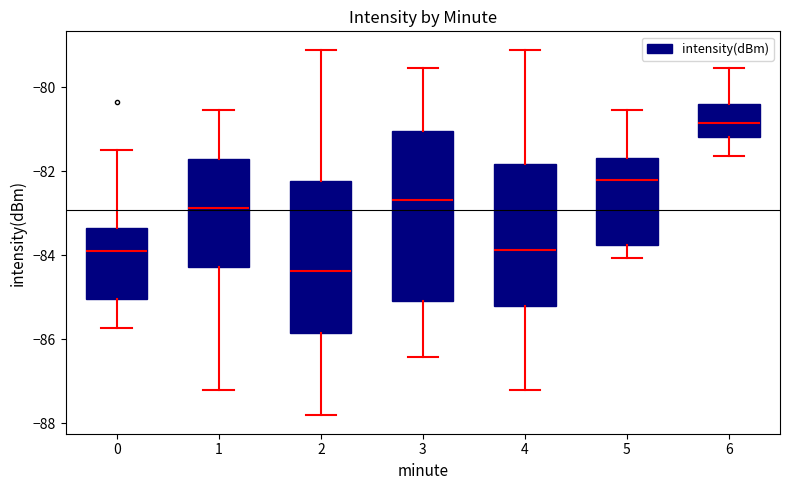

Reading left to right, read every box against the y-axis: the position of its median line, the range the box covers, and the ends of its whiskers. The values are not printed on the chart, so give them approximately, as read against the axis.

0: median -83.8, box -85.0 to -83.4, whiskers -85.8 to -81.4
1: median -82.8, box -84.2 to -81.6, whiskers -87.2 to -80.6
2: median -84.4, box -85.8 to -82.2, whiskers -87.8 to -79.0
3: median -82.6, box -85.0 to -81.0, whiskers -86.4 to -79.6
4: median -83.8, box -85.2 to -81.8, whiskers -87.2 to -79.0
5: median -82.2, box -83.8 to -81.6, whiskers -84.0 to -80.6
6: median -80.8, box -81.2 to -80.4, whiskers -81.6 to -79.6